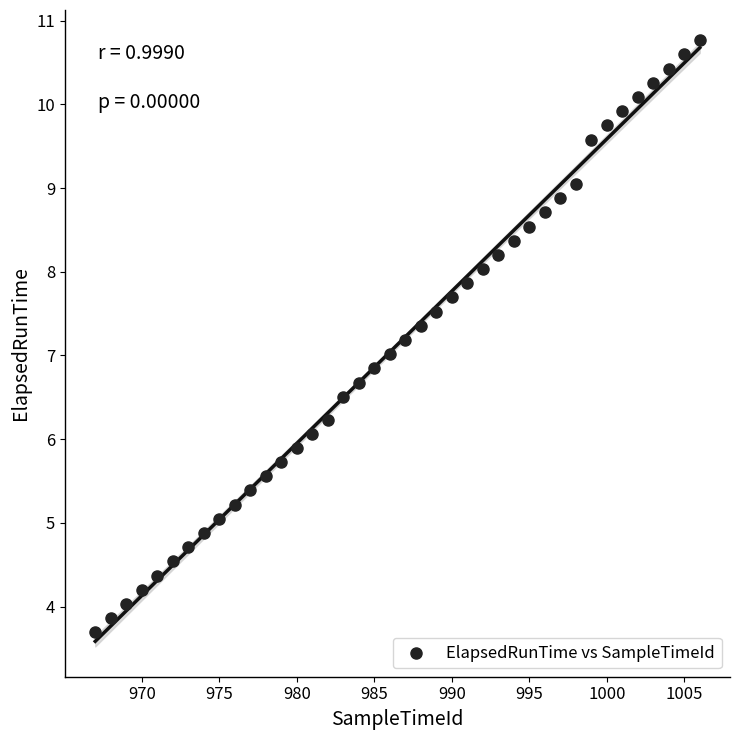

What is the range of Y values (max minus min)?

7.1